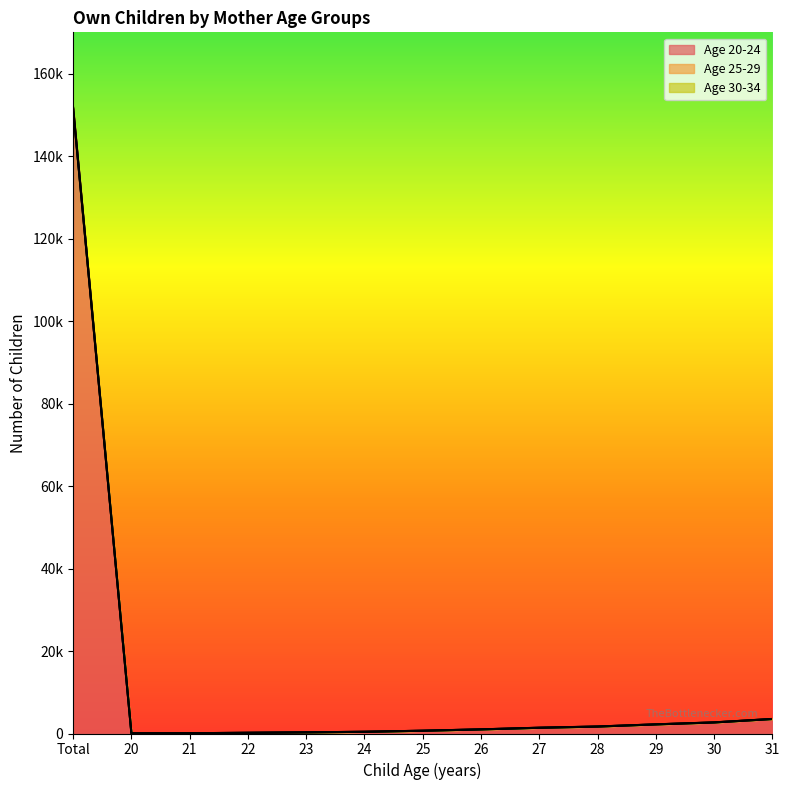

Rank the series by their maximum value, from highest to lowest.

Age 25-29, Age 30-34, Age 20-24